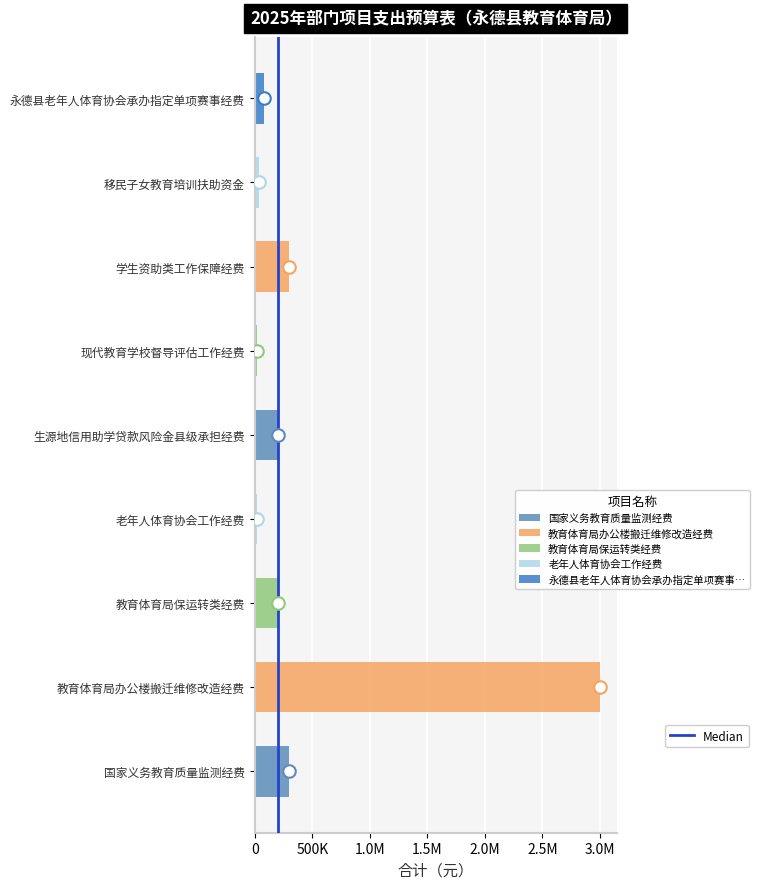

True or false: the data shows 0 at 0.

False